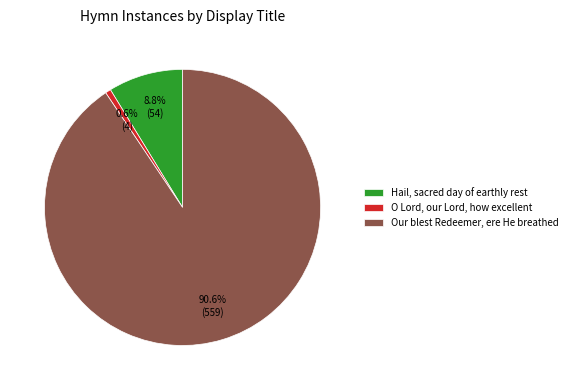

To the nearest percent, what portion does Our blest Redeemer, ere He breathed represent?

91%